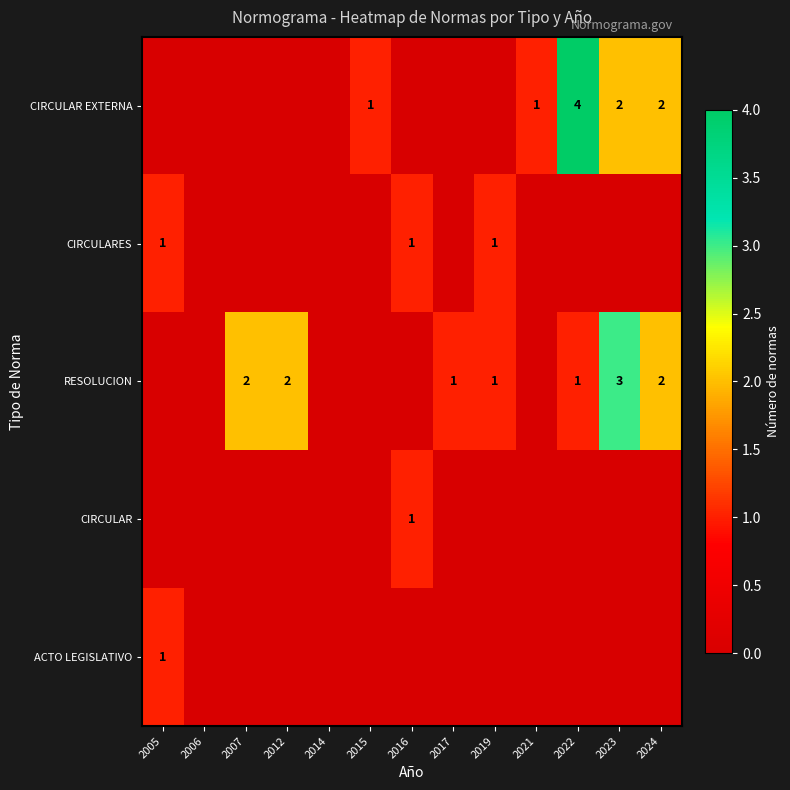

The CIRCULARES series shows 1 at 2016. True or false?

True